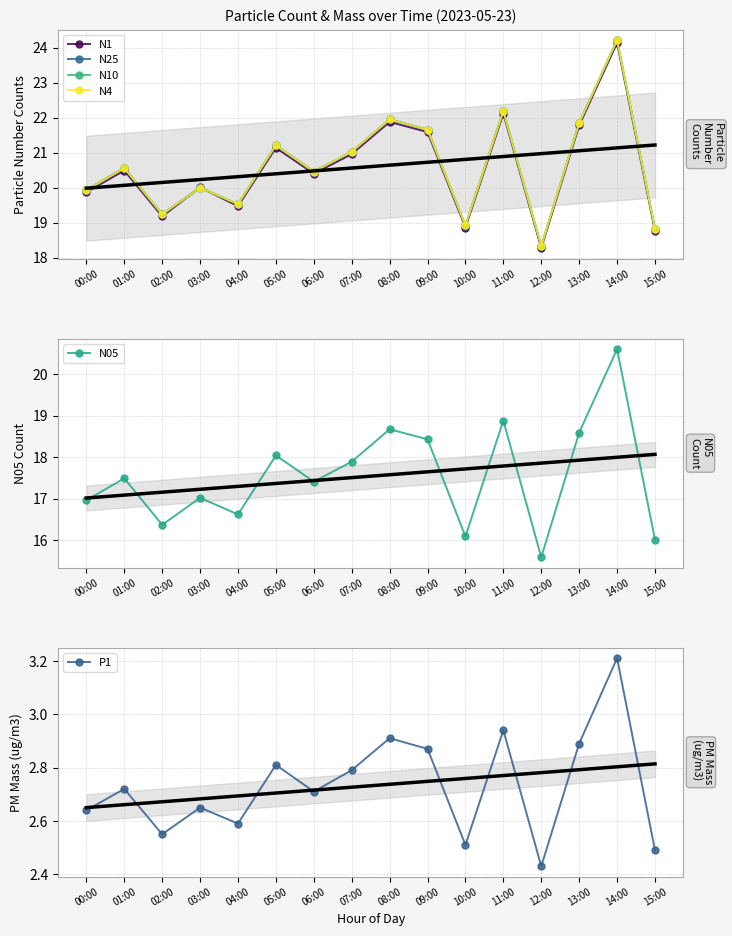

In N4, how many points are higher than both neighbors (excluding endpoints)?

6